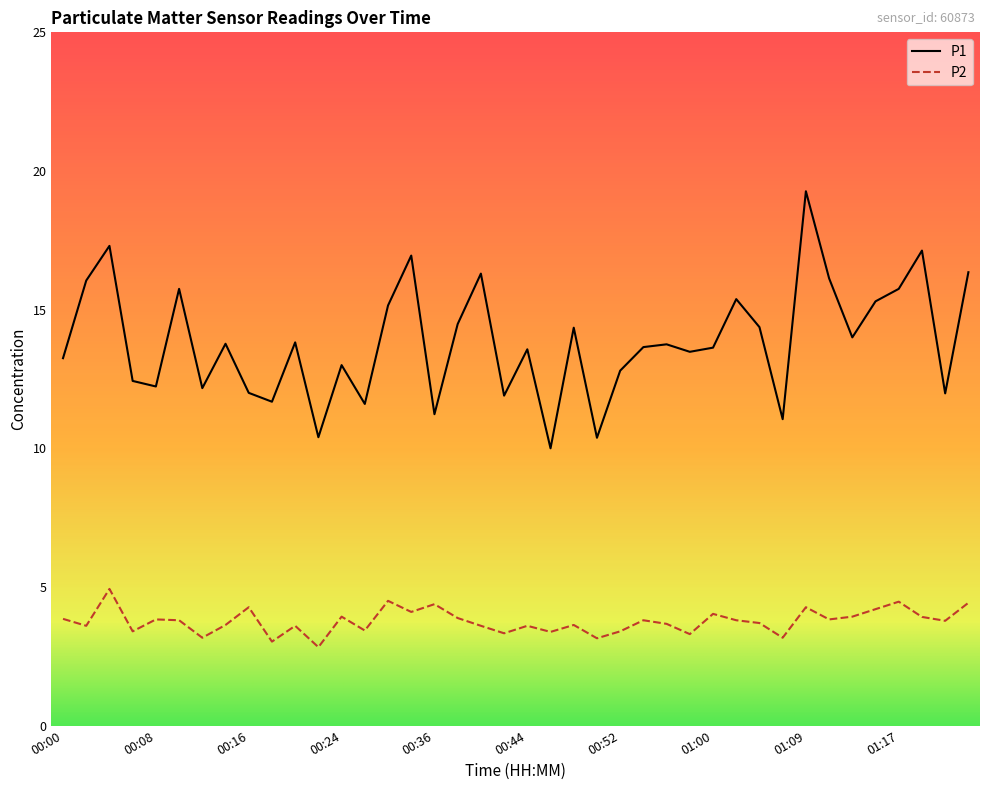

Does the chart display data point markers on the line(s)?

No